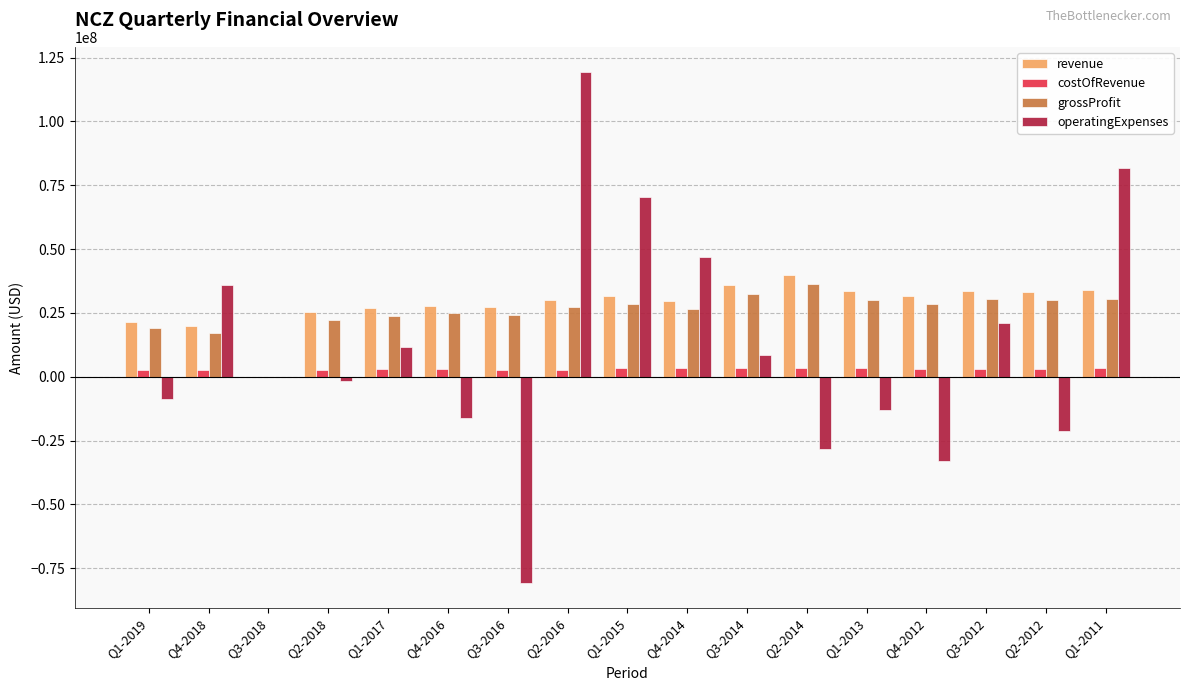

Which label corresponds to the largest value in the chart?

Q2-2016